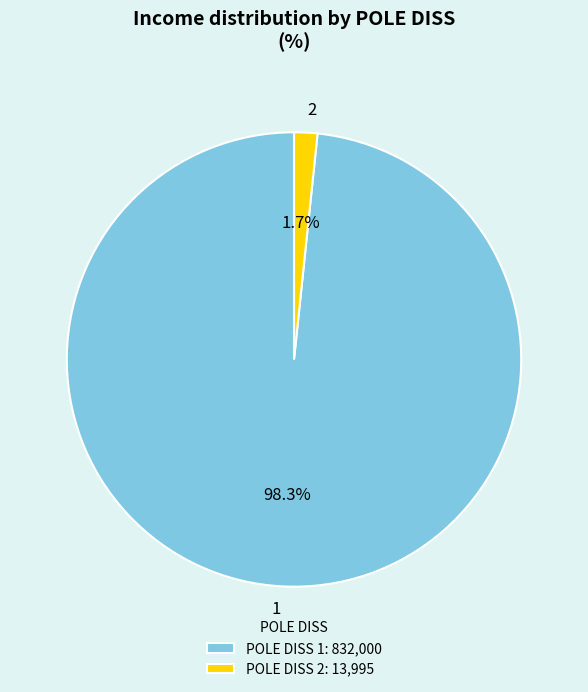

Is it true that 2 is 2% of the pie?

True